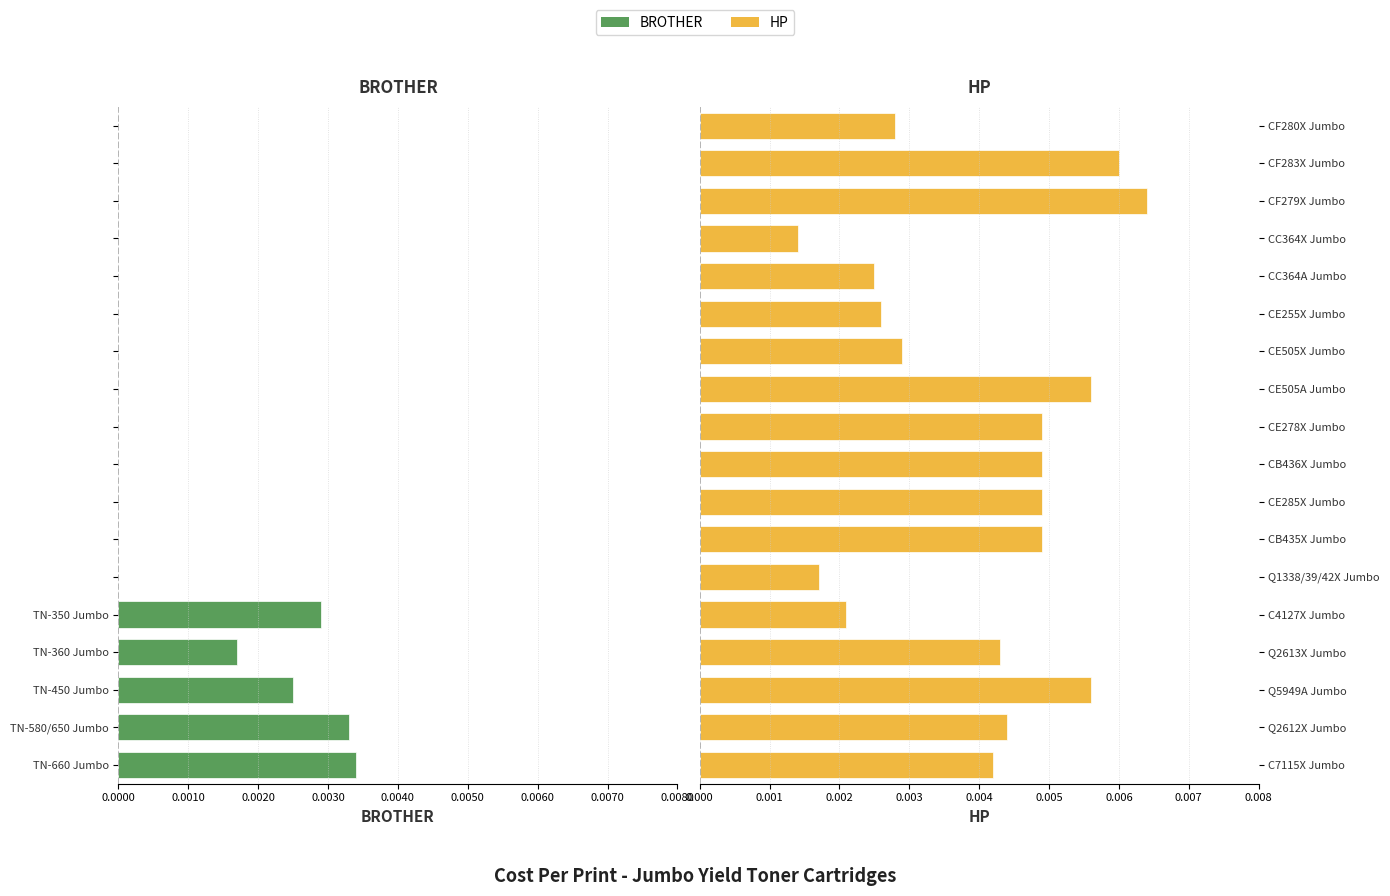

Which series has the largest range (max minus min)?

HP